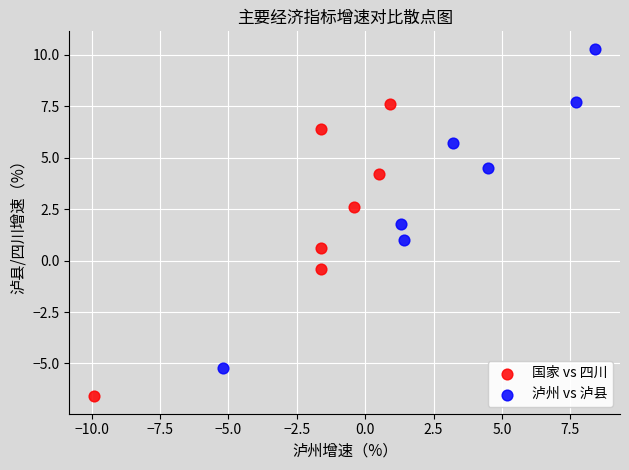

Which series reaches the maximum Y coordinate?

泸州 vs 泸县